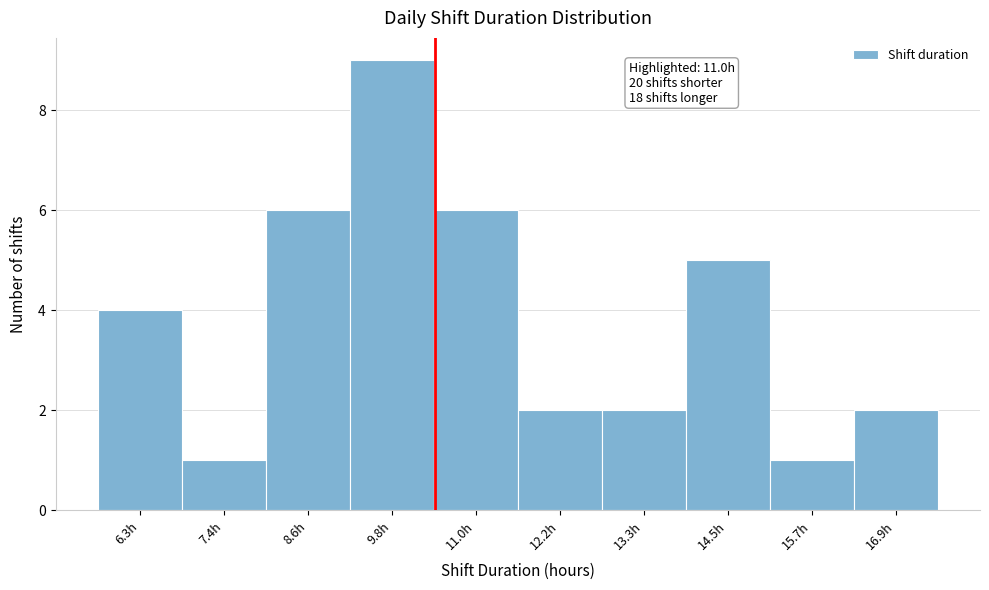

Reading left to right, list all the values displayed in this chart.

4	1	6	9	6	2	2	5	1	2